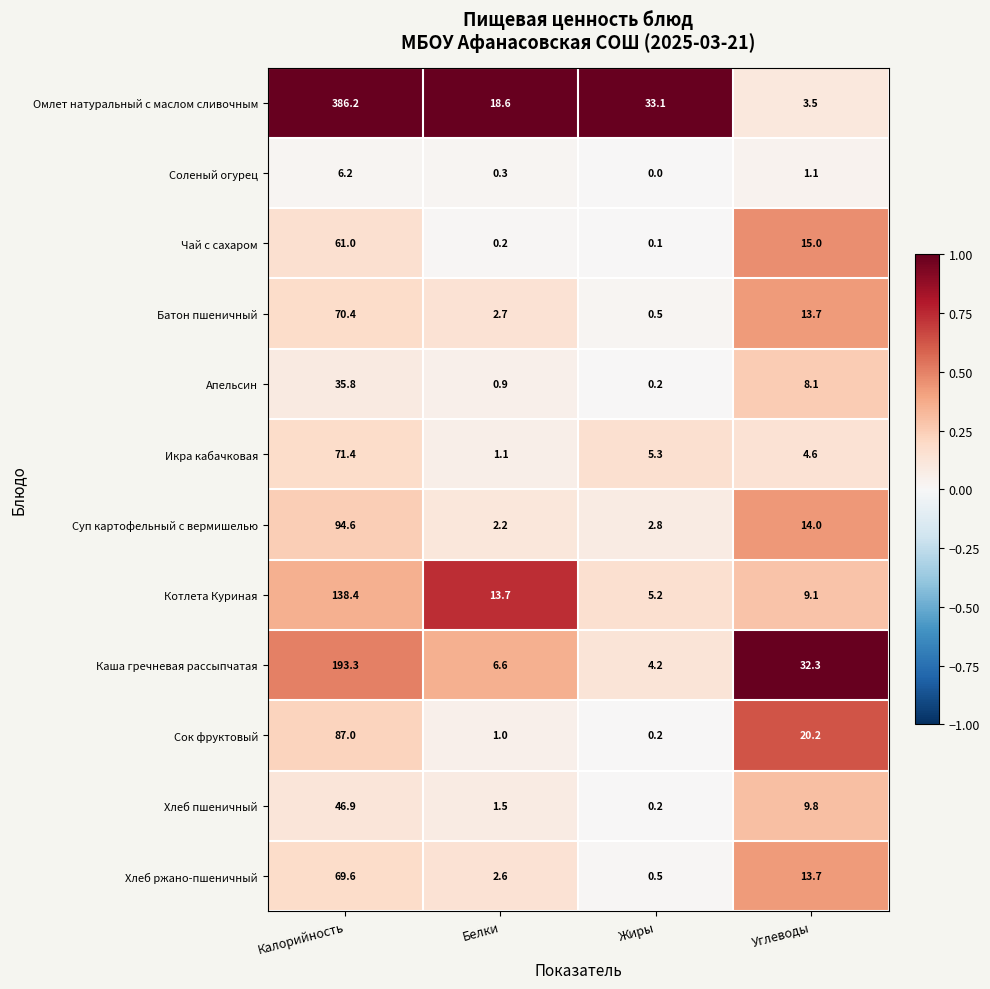

The Хлеб ржано-пшеничный series shows 0.5 at Жиры. True or false?

True